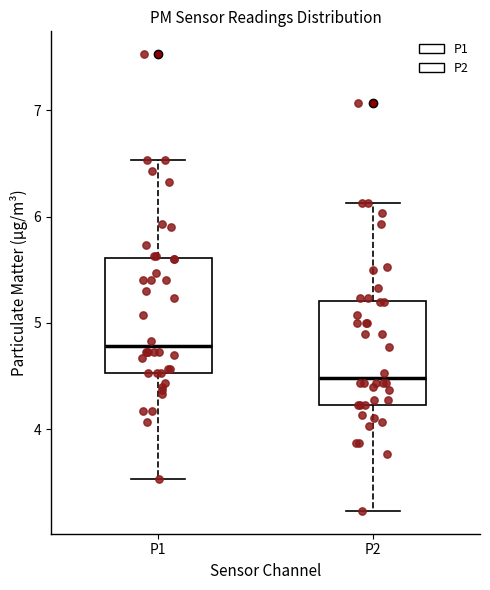

Reading left to right, transcribe this box plot: for each box, give where its median line is, the range the box spans, and where its two whiskers end, as read against the y-axis. The values are not printed on the chart, so give them approximately, as read against the axis.

P1: median 4.8, box 4.5 to 5.6, whiskers 3.5 to 6.5
P2: median 4.5, box 4.2 to 5.2, whiskers 3.2 to 6.1